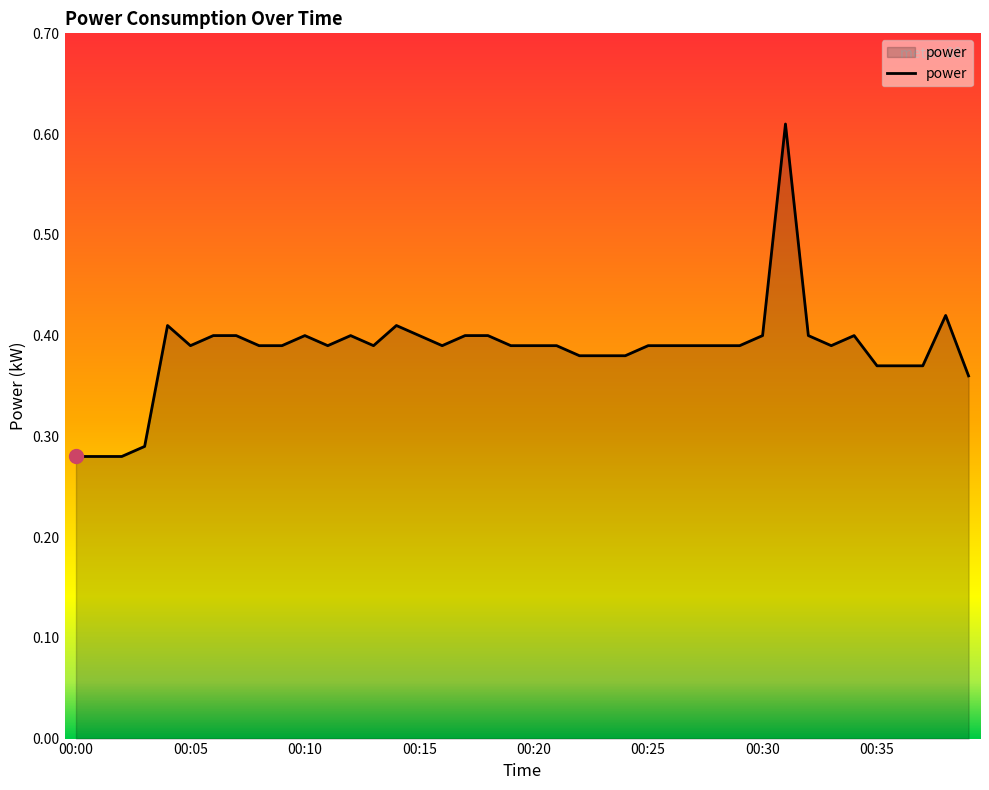

Where is the data nearest to the value 0?

00:00